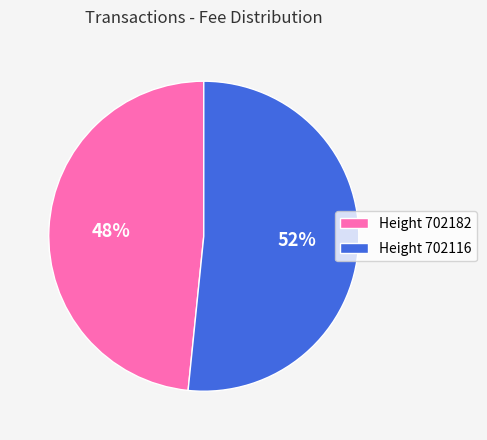

Does Height 702182 represent more than half of the total?

No